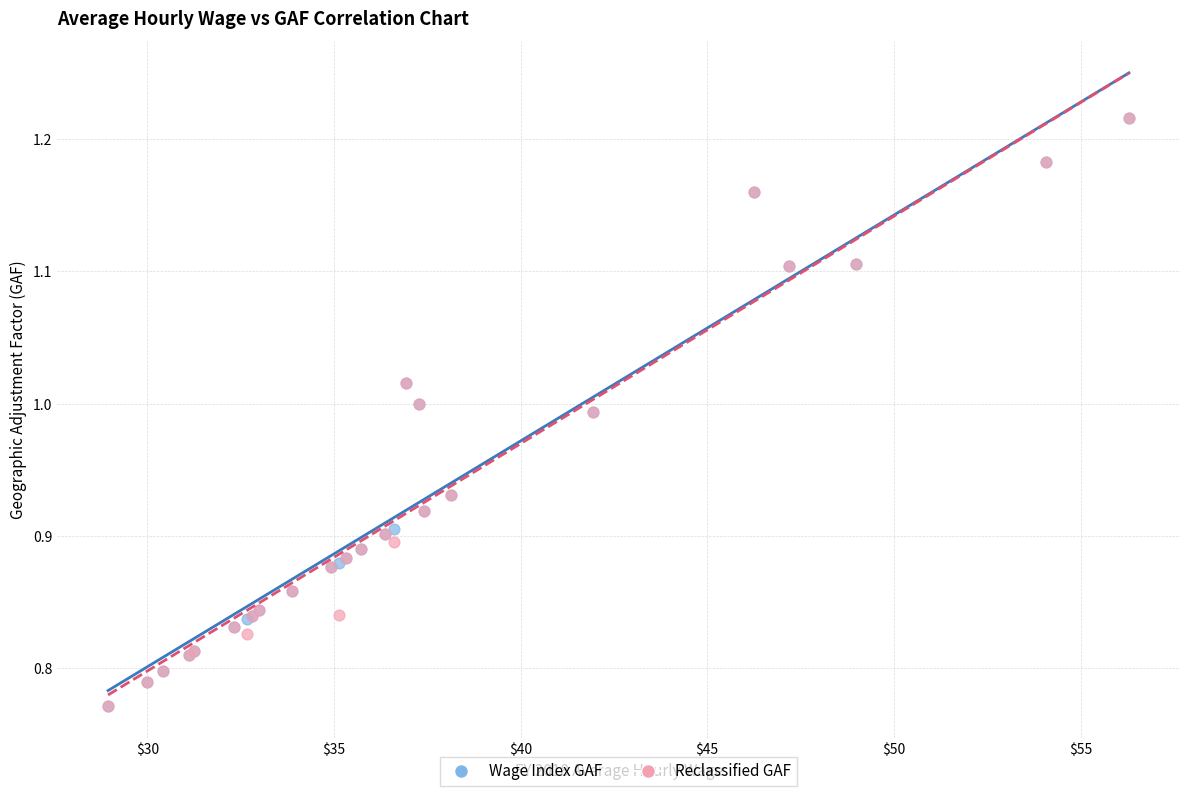

What are all the series names shown in the legend?

Wage Index GAF, Reclassified GAF